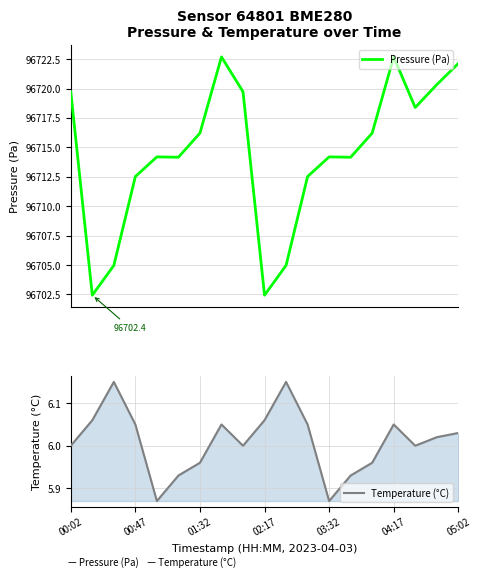

At how many categories does at least one series exceed 52146?

19